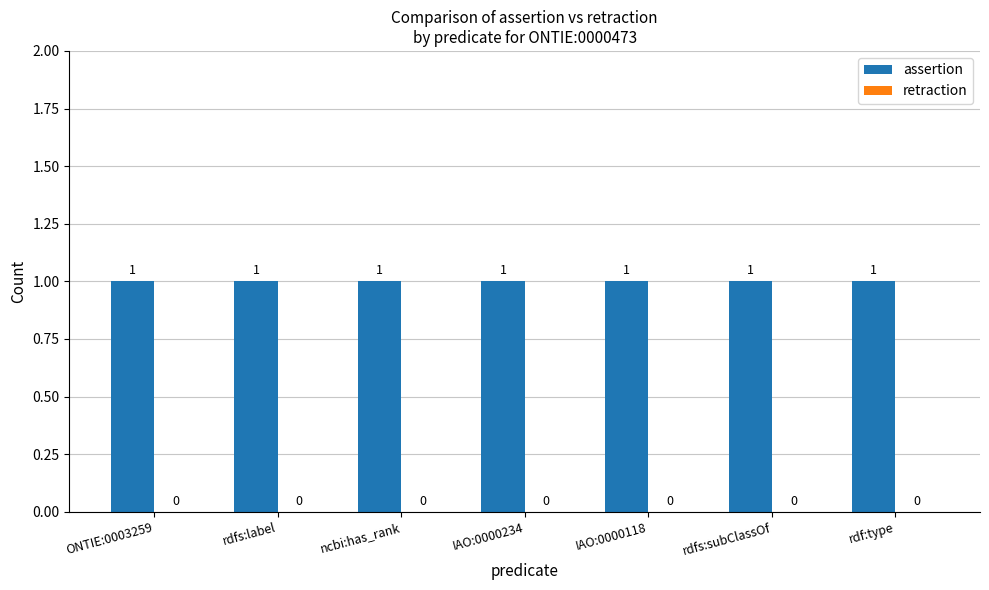

What is the minimum value for assertion?

1